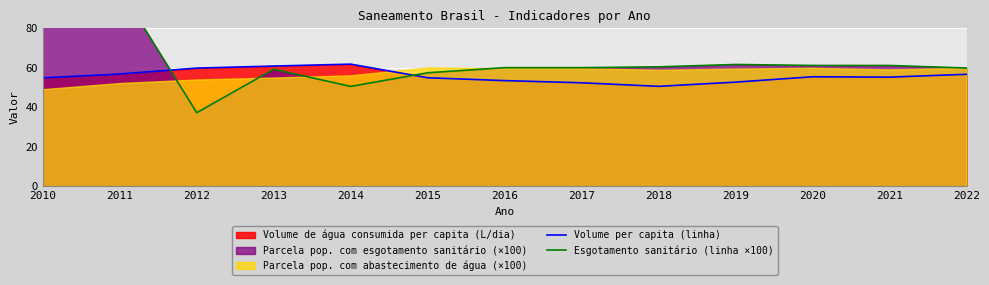

Where do Esgotamento sanitário (linha ×100) and Volume per capita (linha) first cross each other?

2011 and 2012